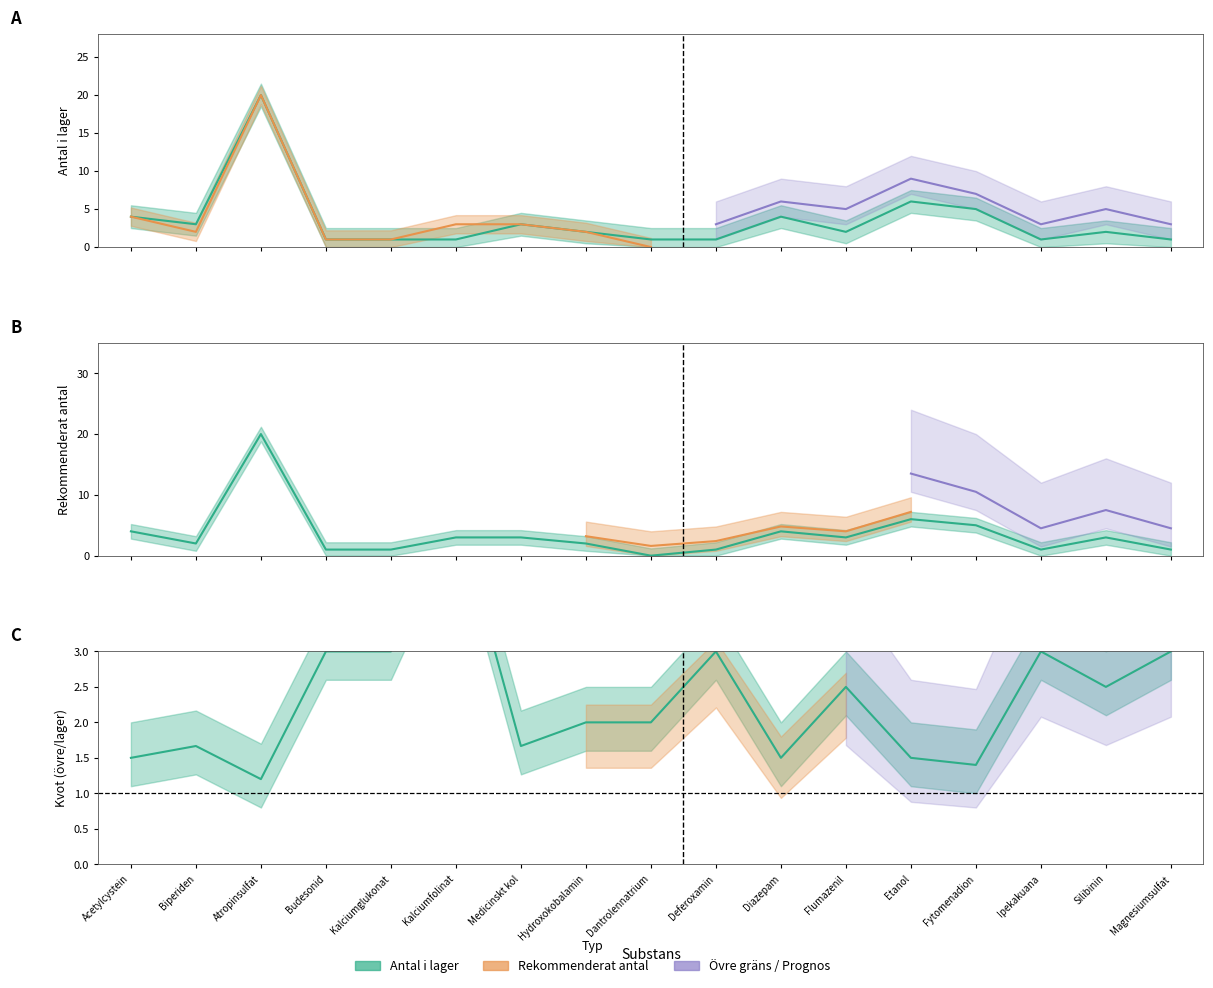

Which series changed the most between Budesonid and Dantrolennatrium?

Rekommenderat antal